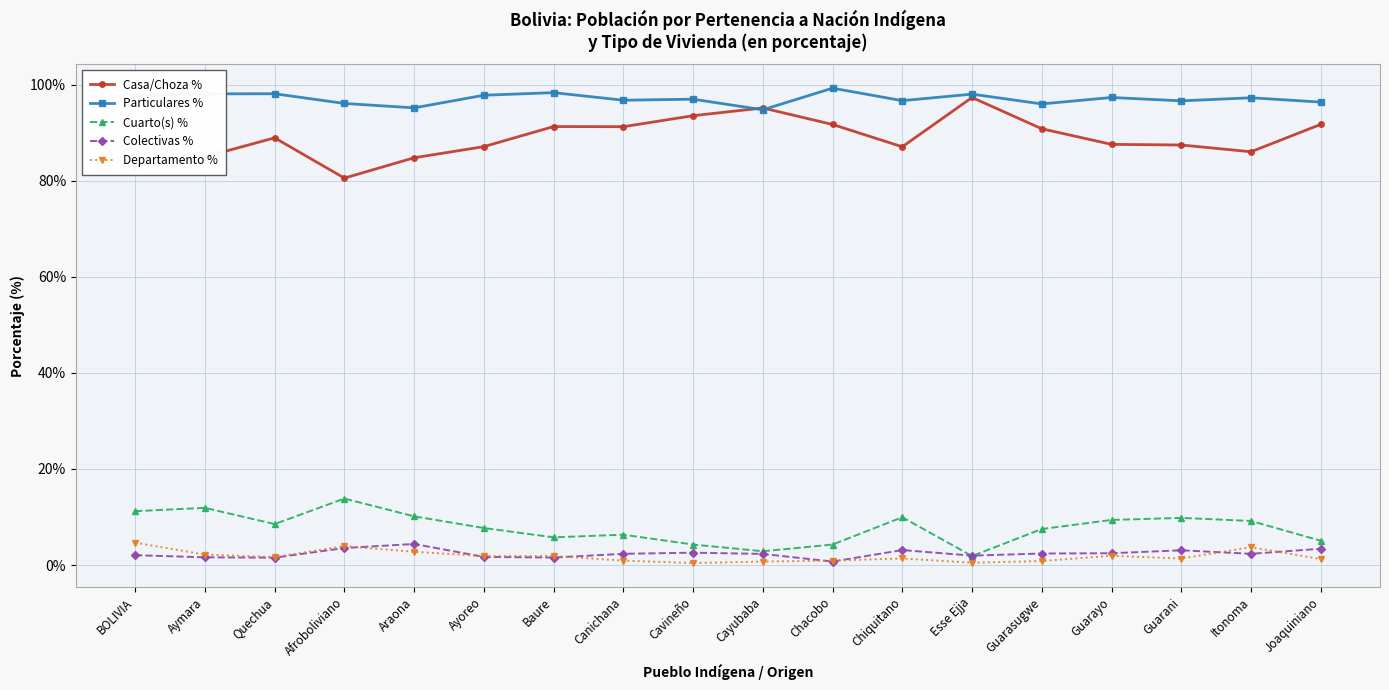

What is the difference between the maximum and second lowest values in the Casa/Choza % series?

14.2